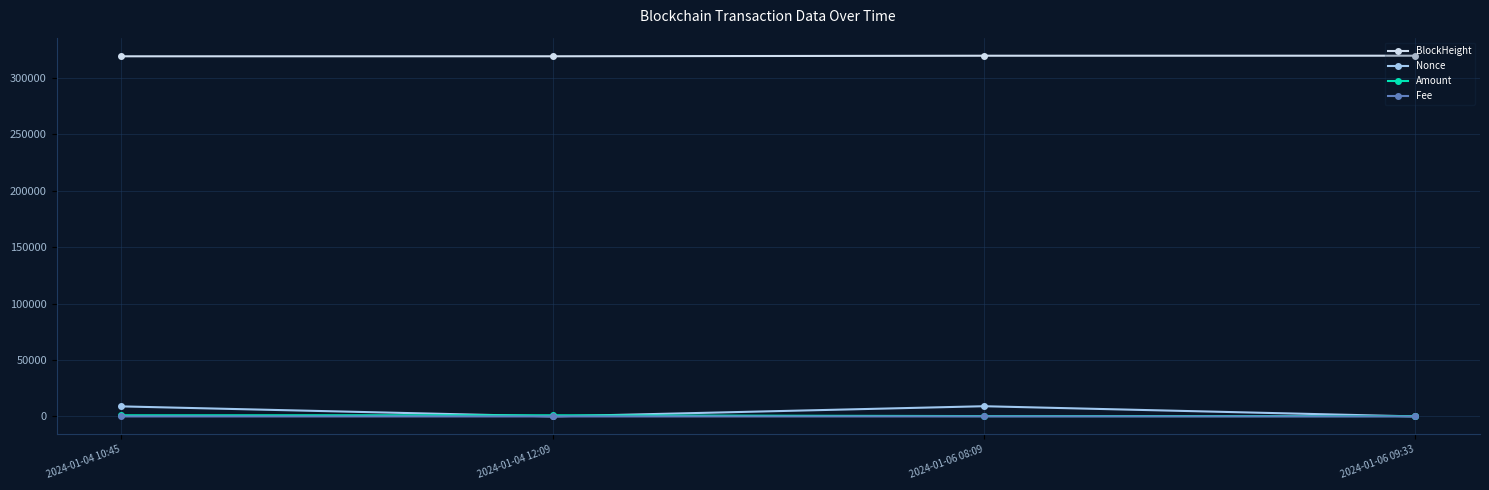

What is the difference between the maximum and minimum values in the Nonce series?

9042.0